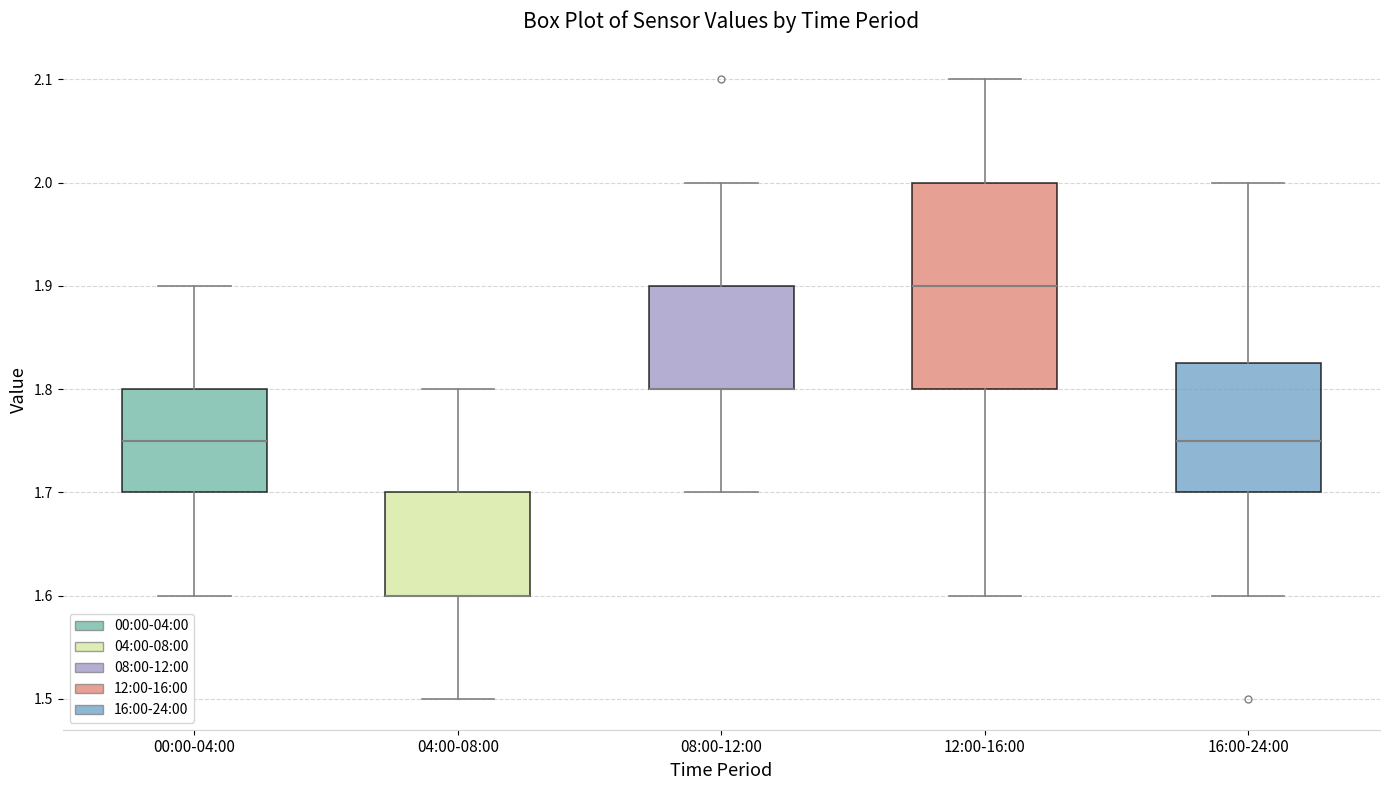

Reading left to right, transcribe this box plot: for each box, give where its median line is, the range the box spans, and where its two whiskers end, as read against the y-axis. The values are not printed on the chart, so give them approximately, as read against the axis.

00:00-04:00: median 1.75, box 1.70 to 1.80, whiskers 1.60 to 1.90
04:00-08:00: median 1.60 (drawn on the box's lower edge), box 1.60 to 1.70, whiskers 1.50 to 1.80
08:00-12:00: median 1.80 (drawn on the box's lower edge), box 1.80 to 1.90, whiskers 1.70 to 2.00
12:00-16:00: median 1.90, box 1.80 to 2.00, whiskers 1.60 to 2.10
16:00-24:00: median 1.75, box 1.70 to 1.83, whiskers 1.60 to 2.00